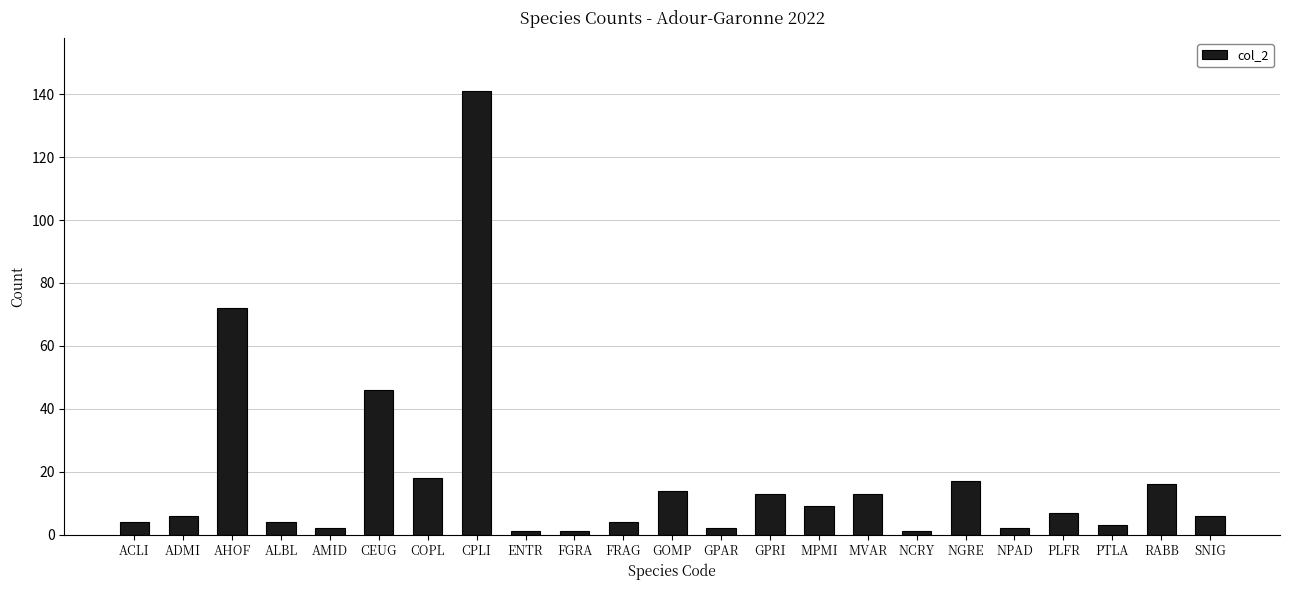

Reading right to left, extract all data points from this chart.

SNIG=6	RABB=16	PTLA=3	PLFR=7	NPAD=2	NGRE=17	NCRY=1	MVAR=13	MPMI=9	GPRI=13	GPAR=2	GOMP=14	FRAG=4	FGRA=1	ENTR=1	CPLI=141	COPL=18	CEUG=46	AMID=2	ALBL=4	AHOF=72	ADMI=6	ACLI=4